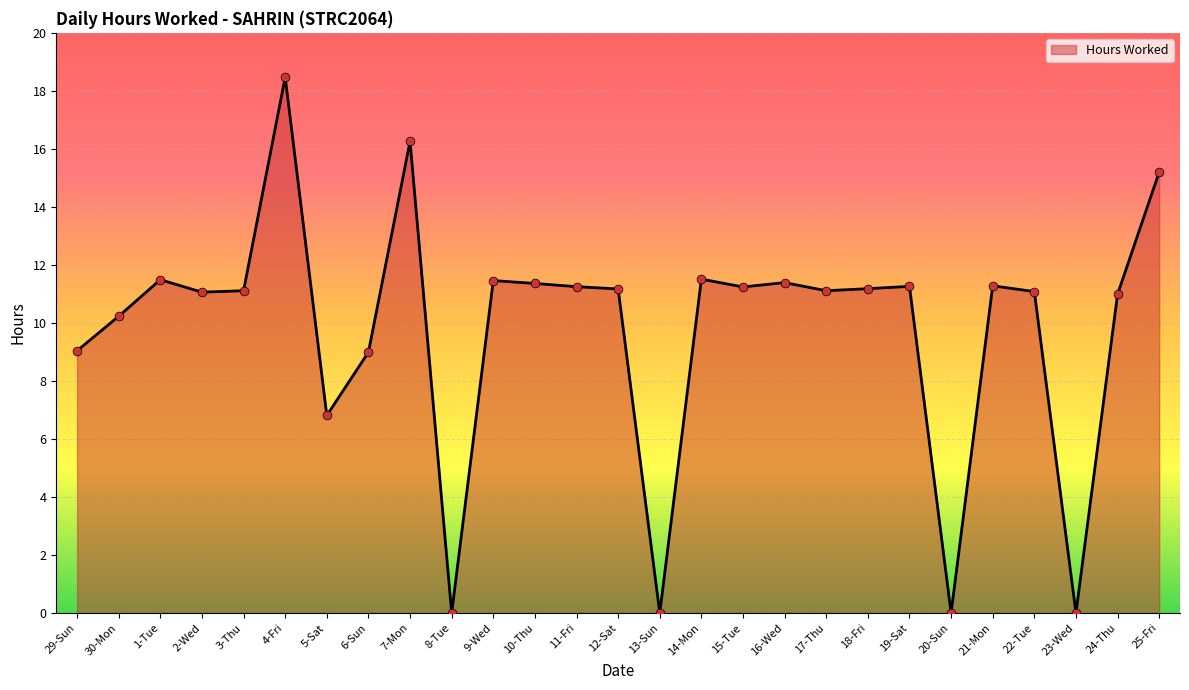

Between 30-Mon and 16-Wed, which is larger?

16-Wed